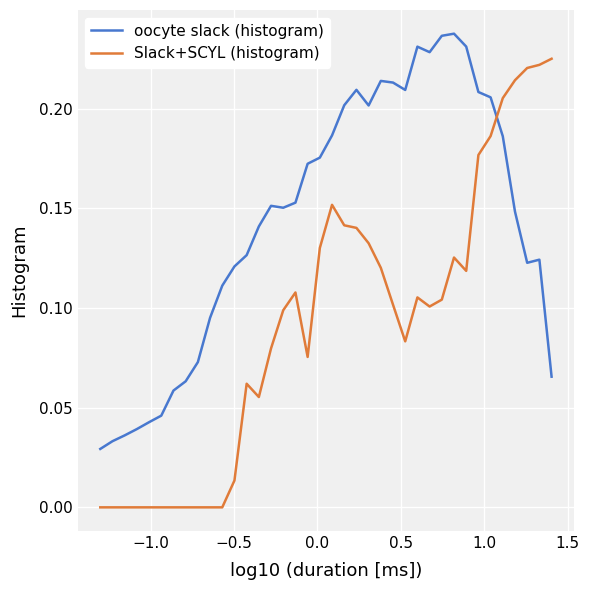

Does the chart display data point markers on the line(s)?

No